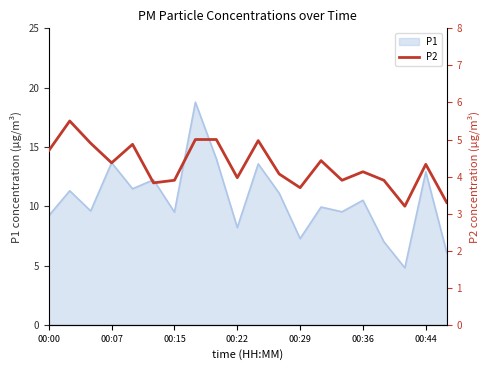

How many points are lower than both their immediate neighbors (excluding endpoints)?

6